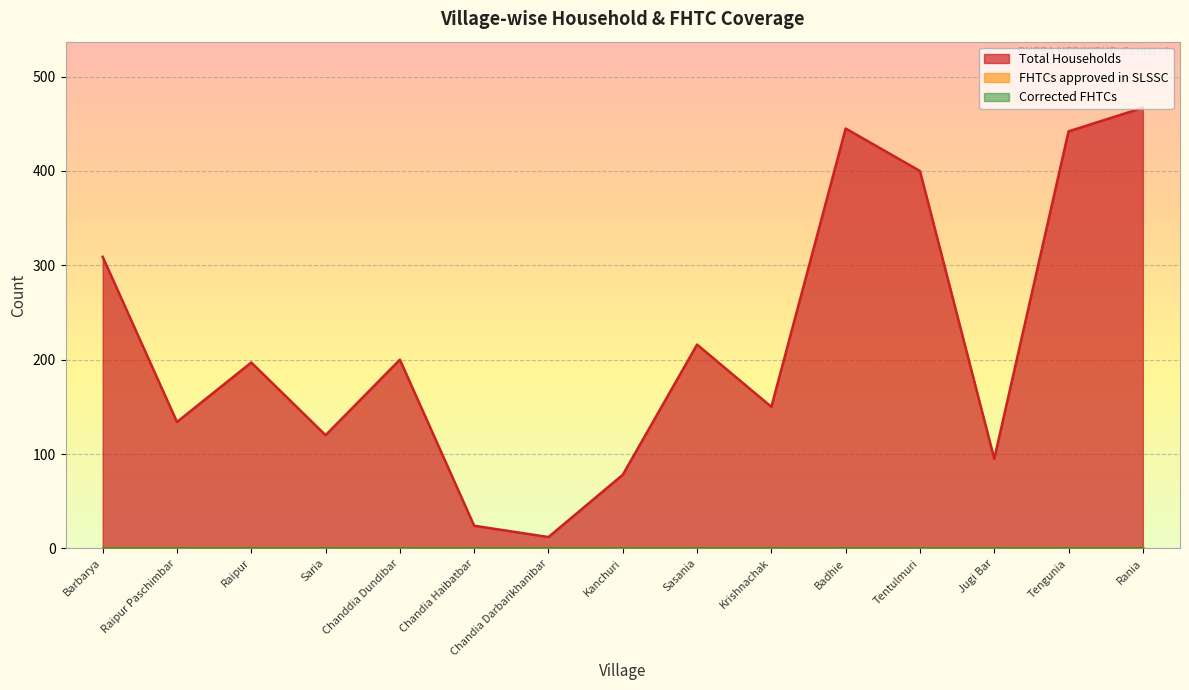

What are all the series names shown in the legend?

Total Households, FHTCs approved in SLSSC, Corrected FHTCs